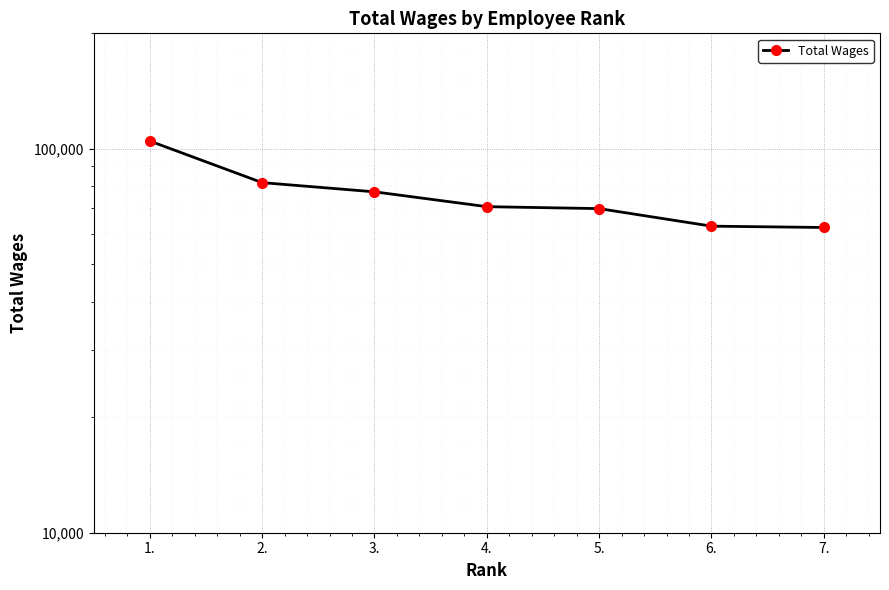

What is the approximate value at 3.?

77286